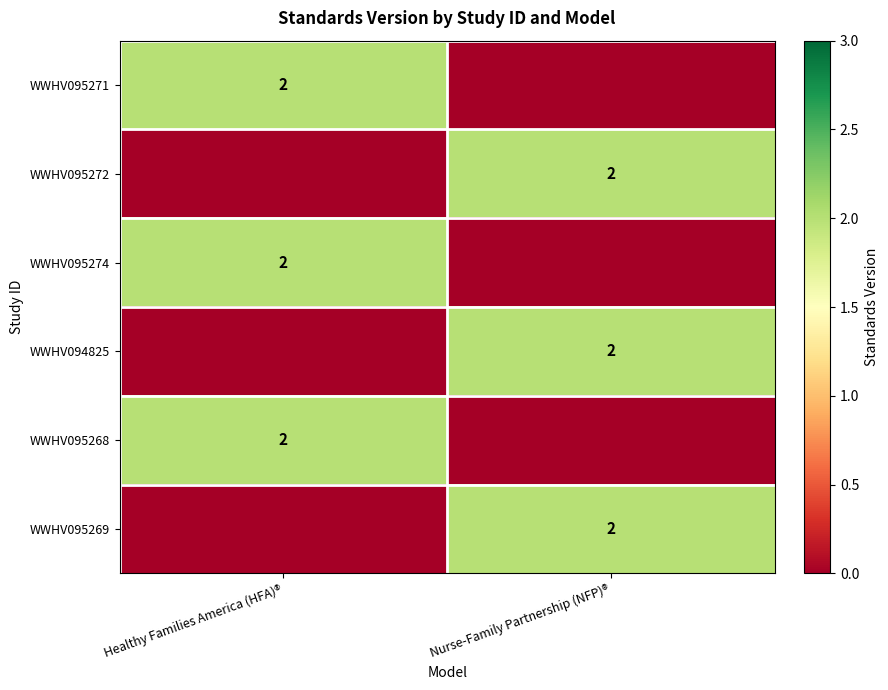

The WWHV095274 series shows 2 at Healthy Families America (HFA)®. True or false?

True